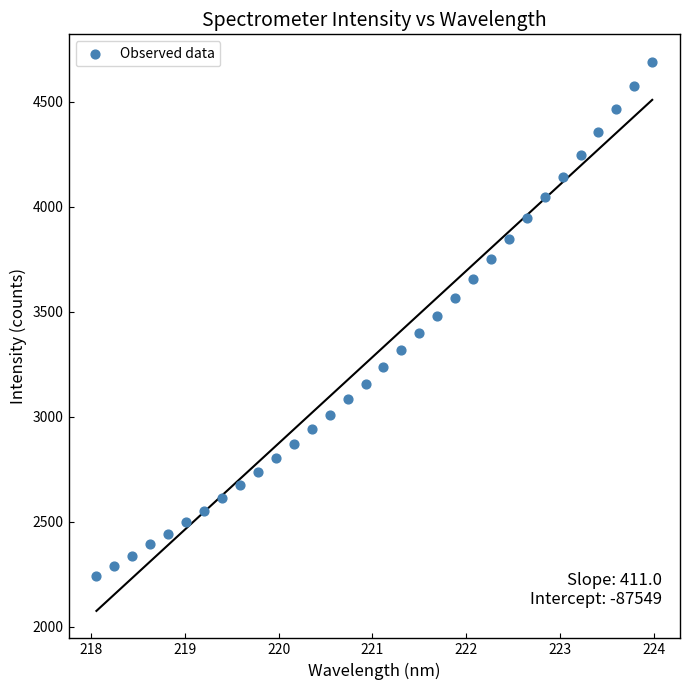

What is the range of X values (max minus min)?

5.9